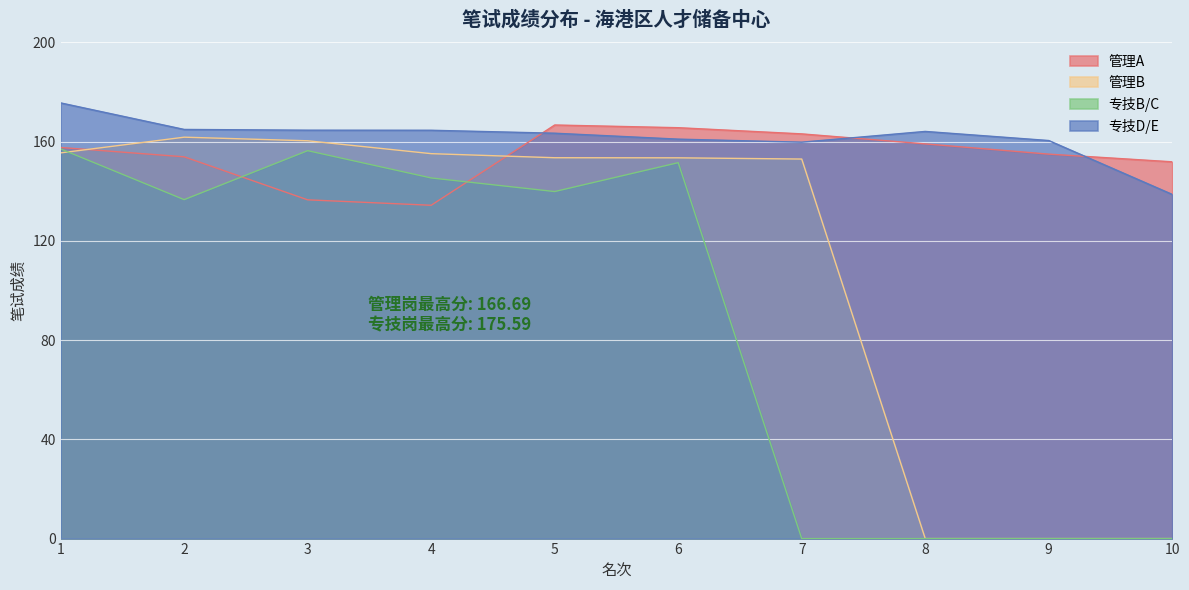

Reading left to right, transcribe all the data shown in this chart.

管理A: 1=157.6	2=153.9	3=136.5	4=134.3	5=166.7	6=165.6	7=163.1	8=159.1	9=154.9	10=151.8
管理B: 1=155.5	2=161.8	3=160.3	4=155.1	5=153.5	6=153.5	7=153.0	8=0.0	9=0.0	10=0.0
专技B/C: 1=157.1	2=136.6	3=156.3	4=145.3	5=139.9	6=151.5	7=0.0	8=0.0	9=0.0	10=0.0
专技D/E: 1=175.6	2=164.9	3=164.6	4=164.6	5=163.4	6=161.0	7=159.8	8=164.1	9=160.4	10=138.7